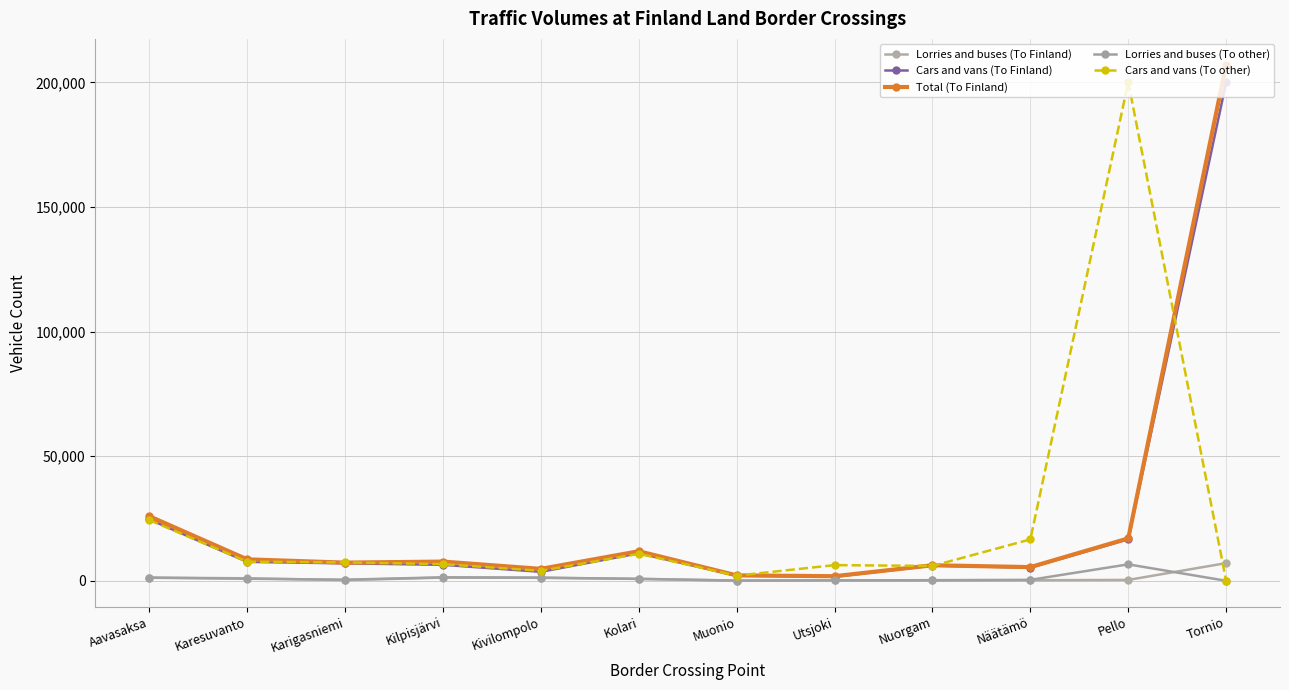

How many interior local valleys does the Cars and vans (To Finland) series have?

3